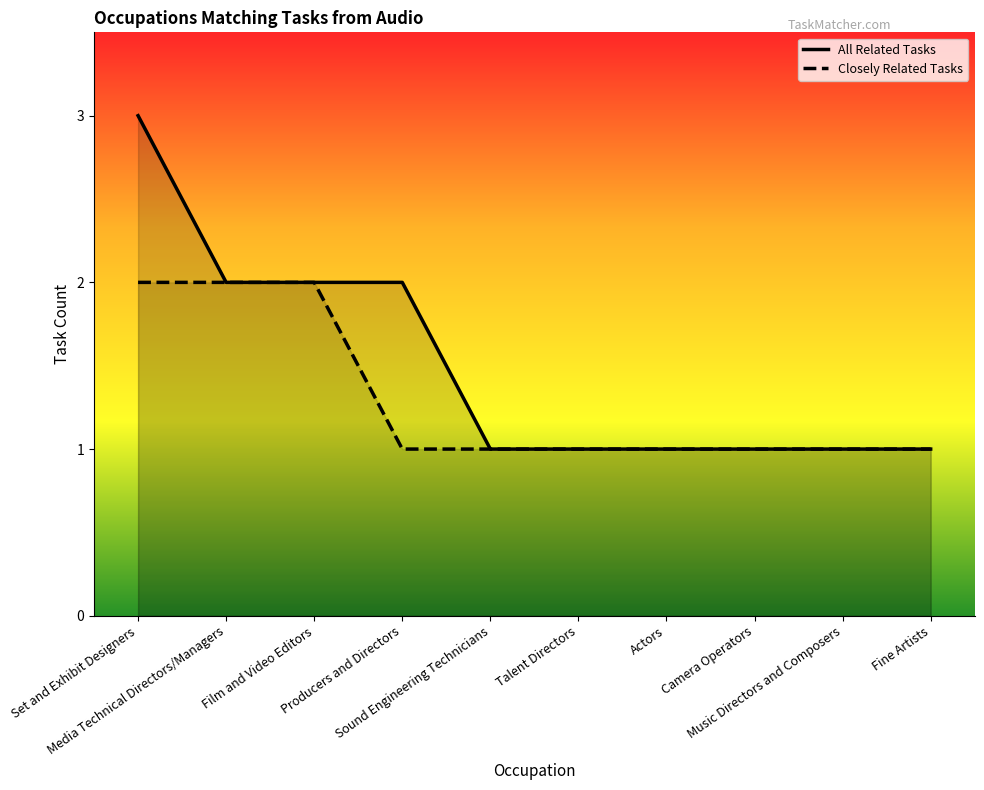

At how many categories does at least one series exceed 1?

4